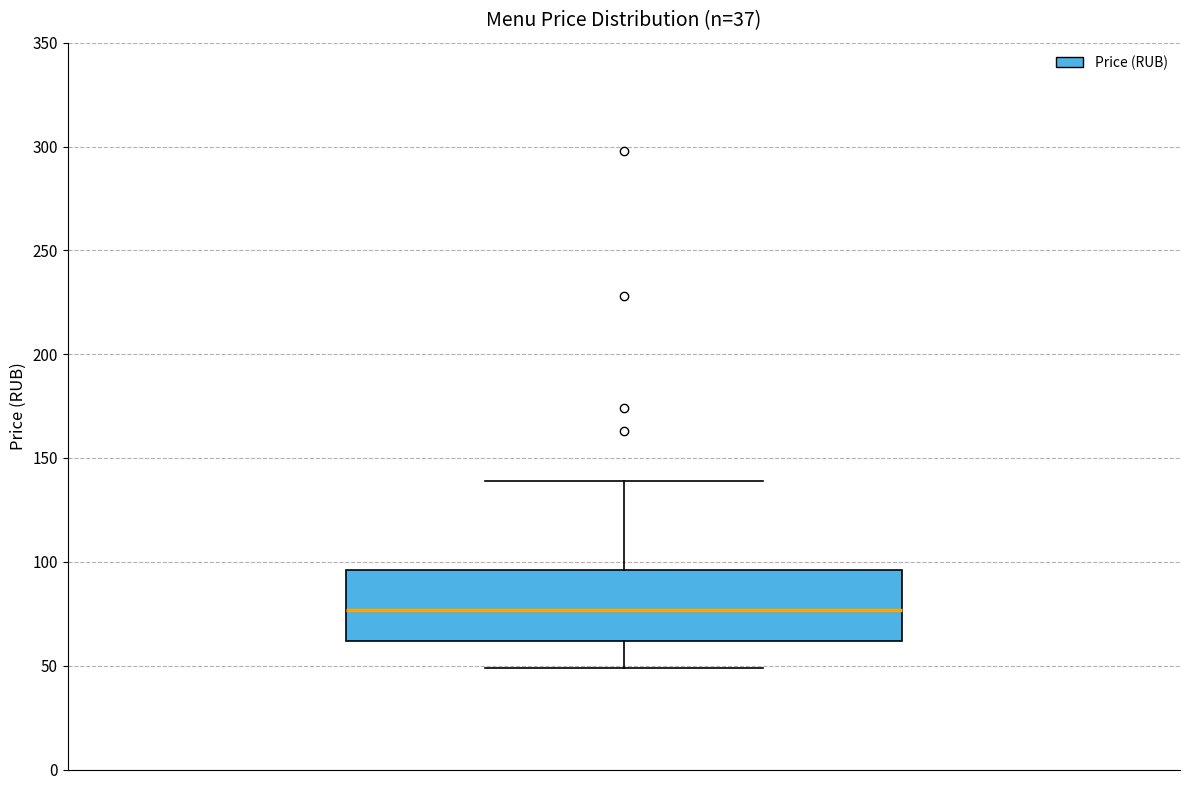

Transcribe this box plot: give where the median line is, the range the box spans, and where the two whiskers end, as read against the y-axis. The values are not printed on the chart, so give them approximately, as read against the axis.

median 75, box 60 to 95, whiskers 50 to 140